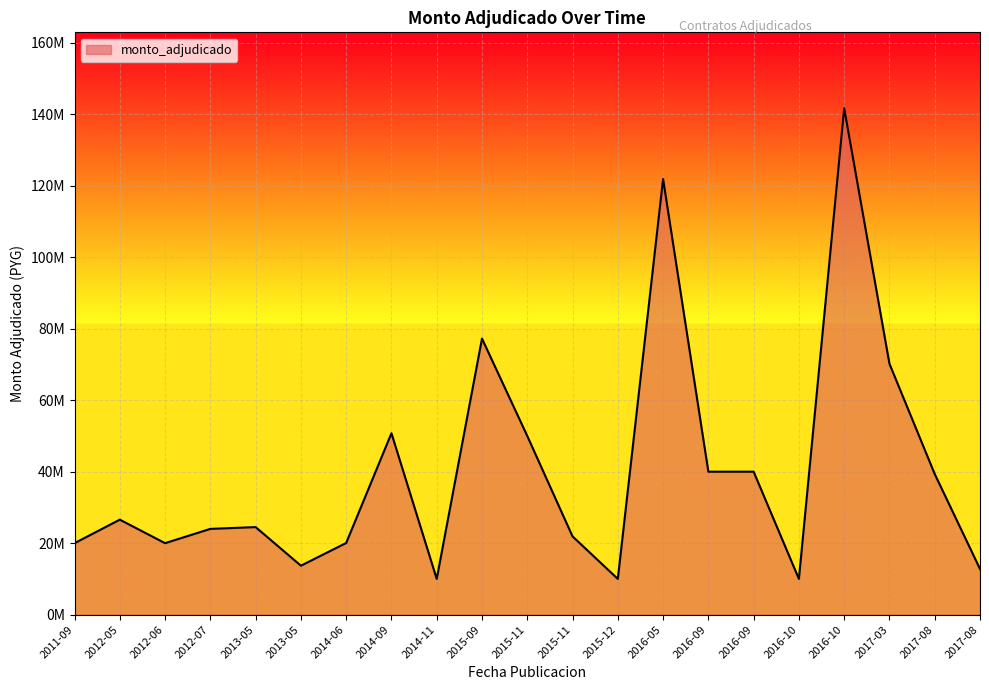

Which label corresponds to the largest value in the chart?

2016-10